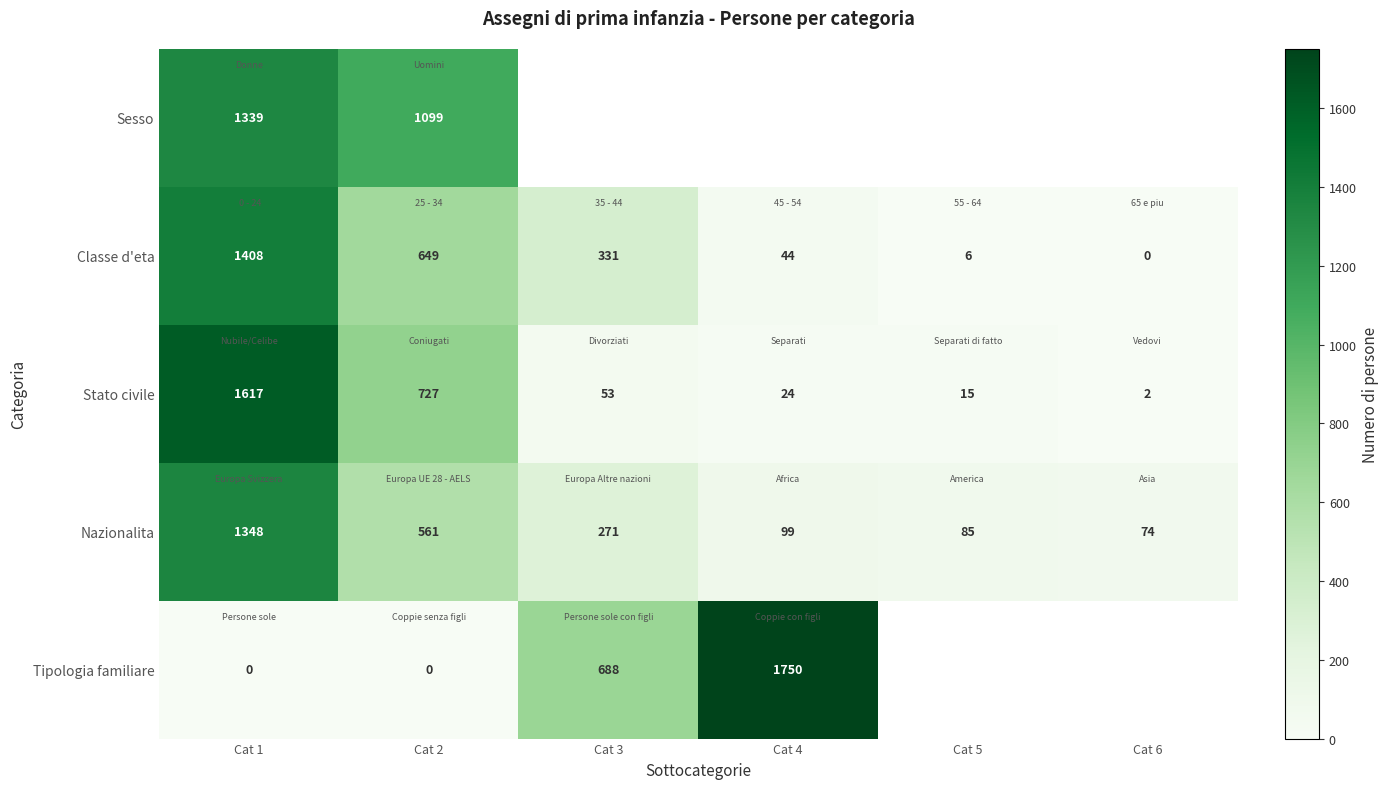

At Cat 2, list the series in order from largest to smallest.

Sesso, Stato civile, Classe d'eta, Nazionalita, Tipologia familiare